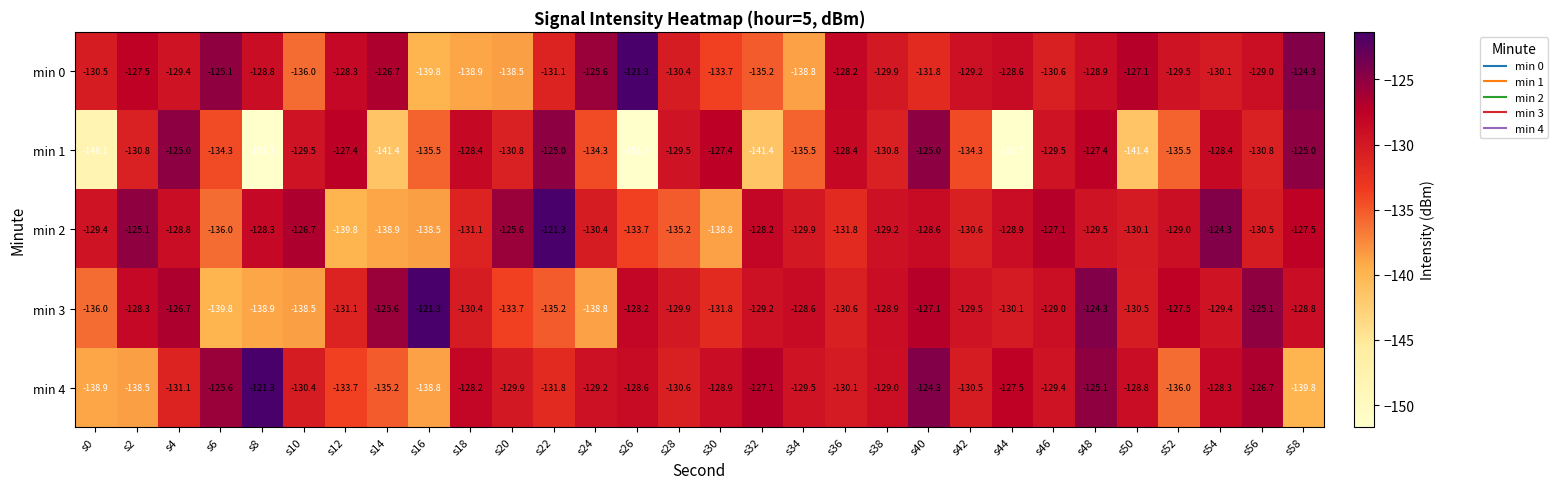

True or false: min 4 has a value of -130.4 at s10.

True